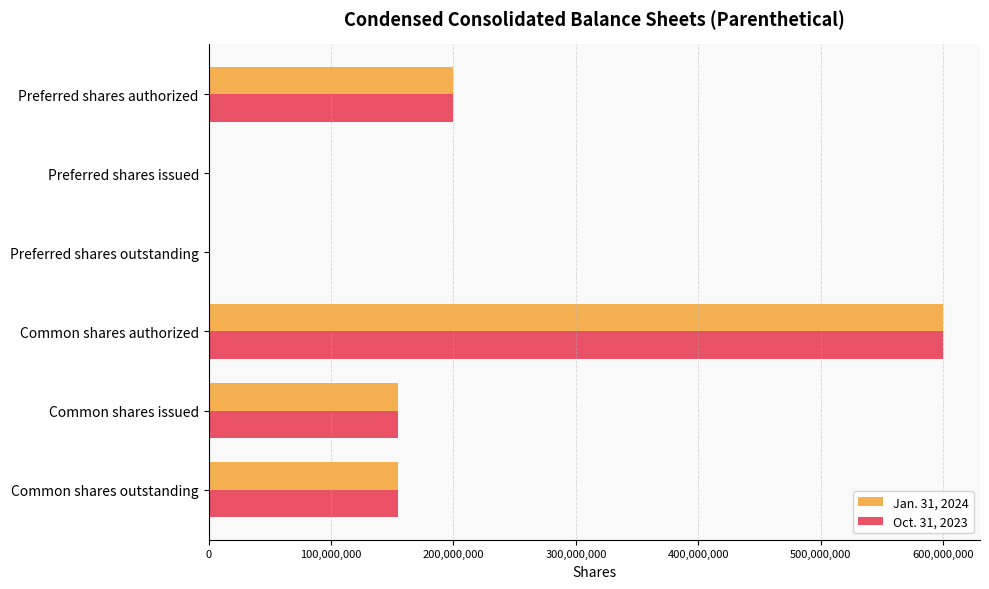

How many data points does each series have?

6